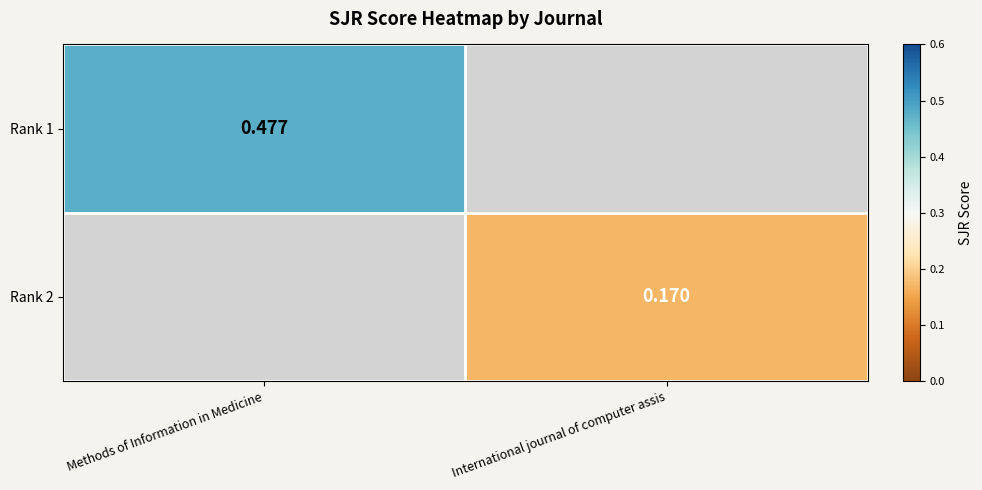

Which category has the lowest value in the Rank 2 series?

Methods of Information in Medicine